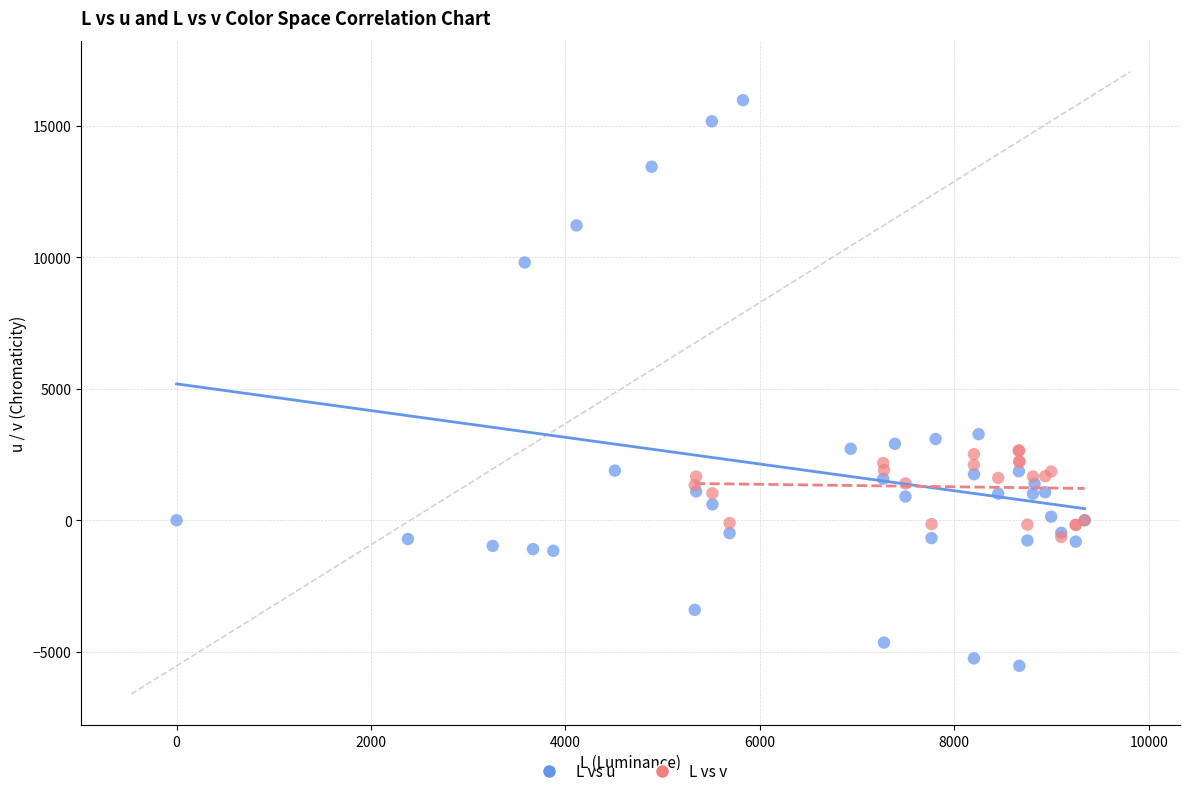

Which series has the widest spread of Y values?

L vs u